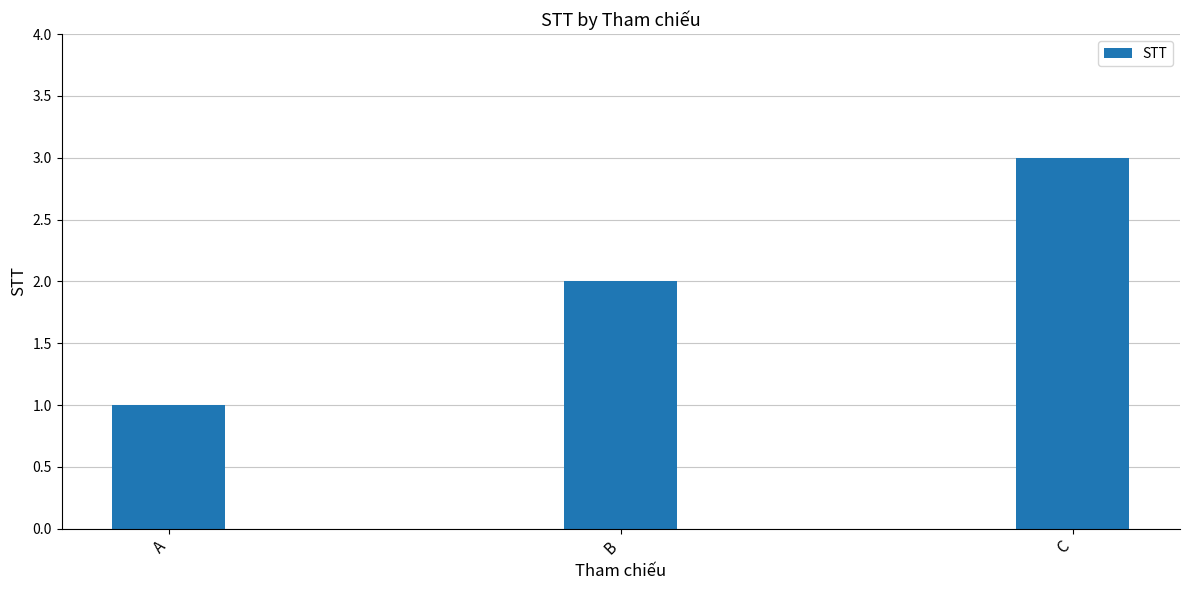

List the labels in order of value, largest first.

C, B, A